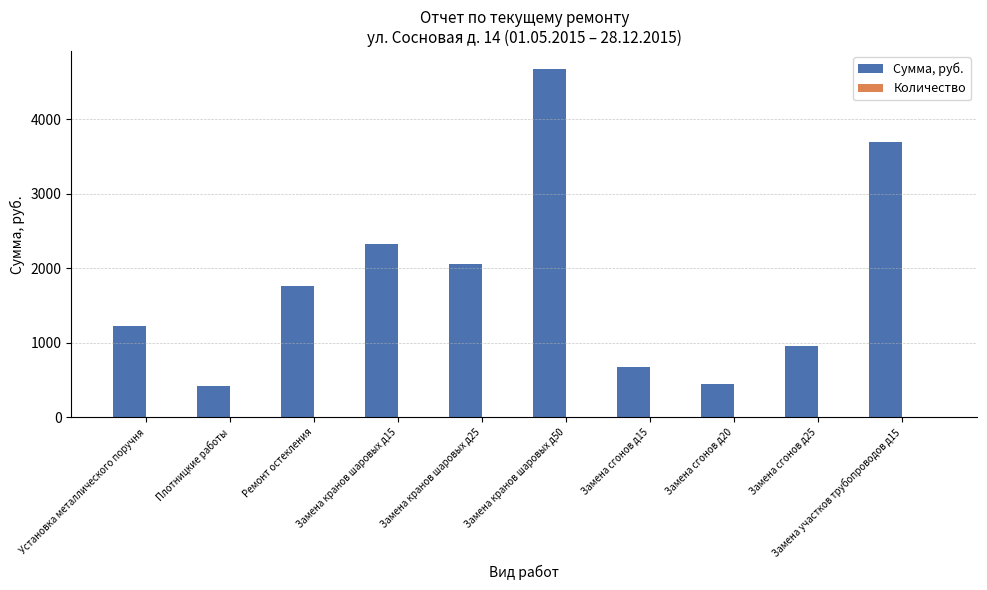

Is it true that Сумма, руб. equals 2181.2 at Установка металлического поручня?

False